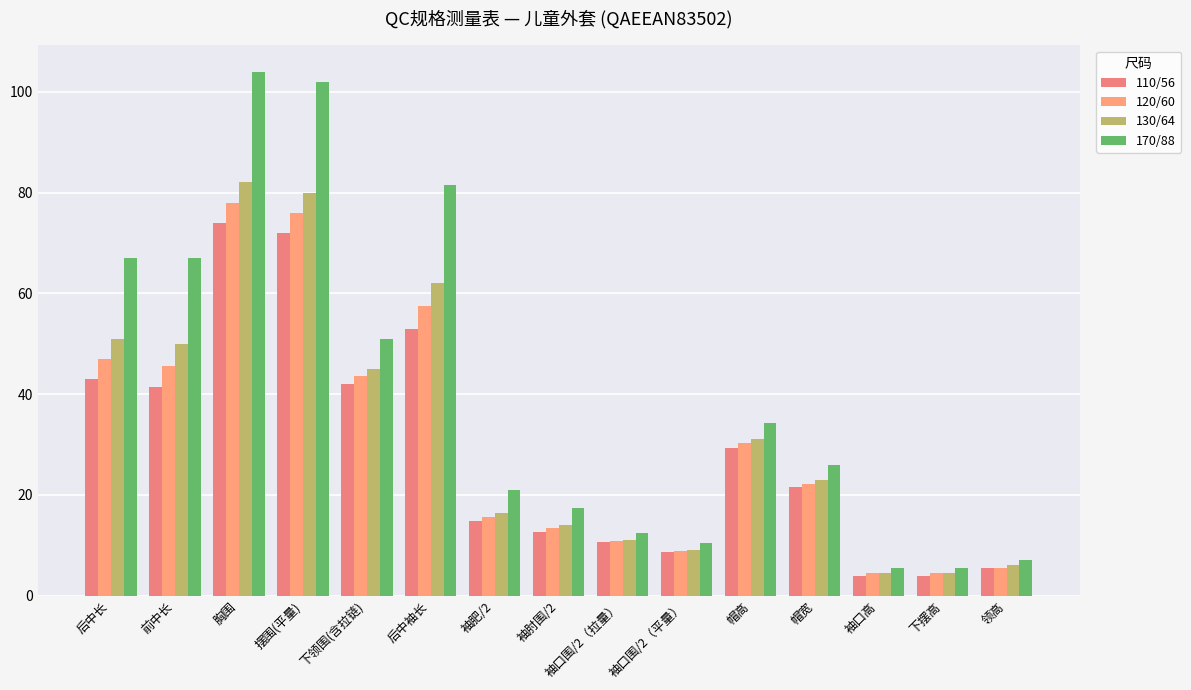

What is the value of the 130/64 bar at the 2nd from the left?

50.0